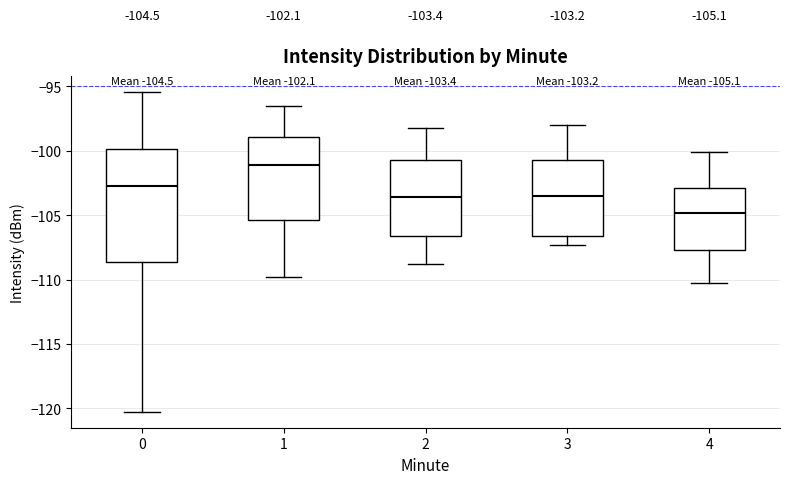

Which box's median line is the lowest?

4